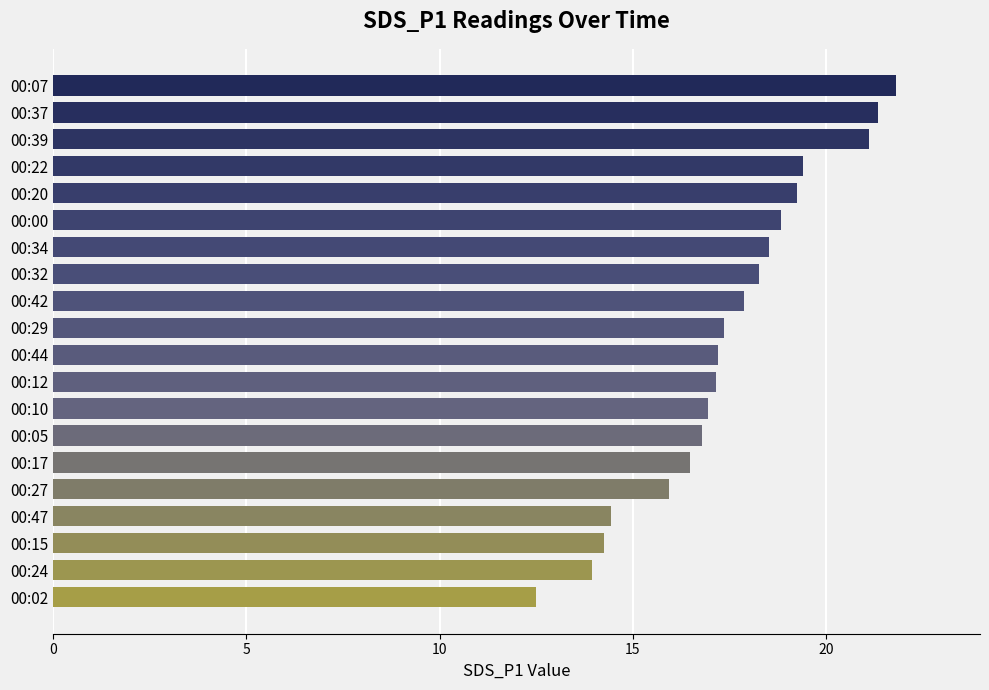

What is the label of the 19th bar from the top?

00:24